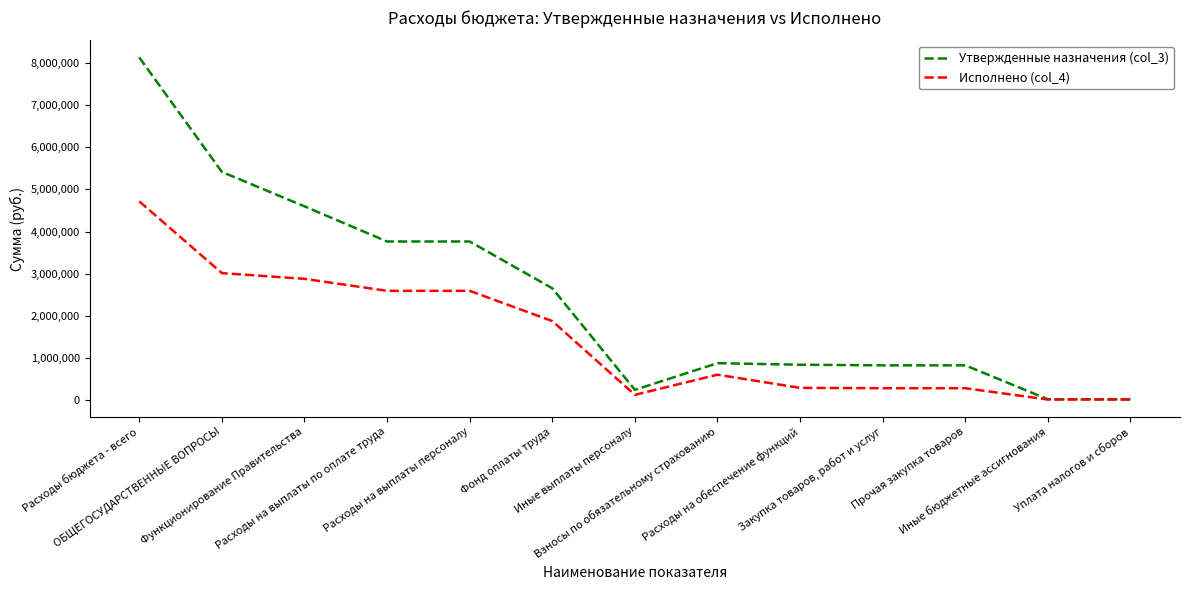

At which label does Исполнено (col_4) first exceed 598279?

Расходы бюджета - всего